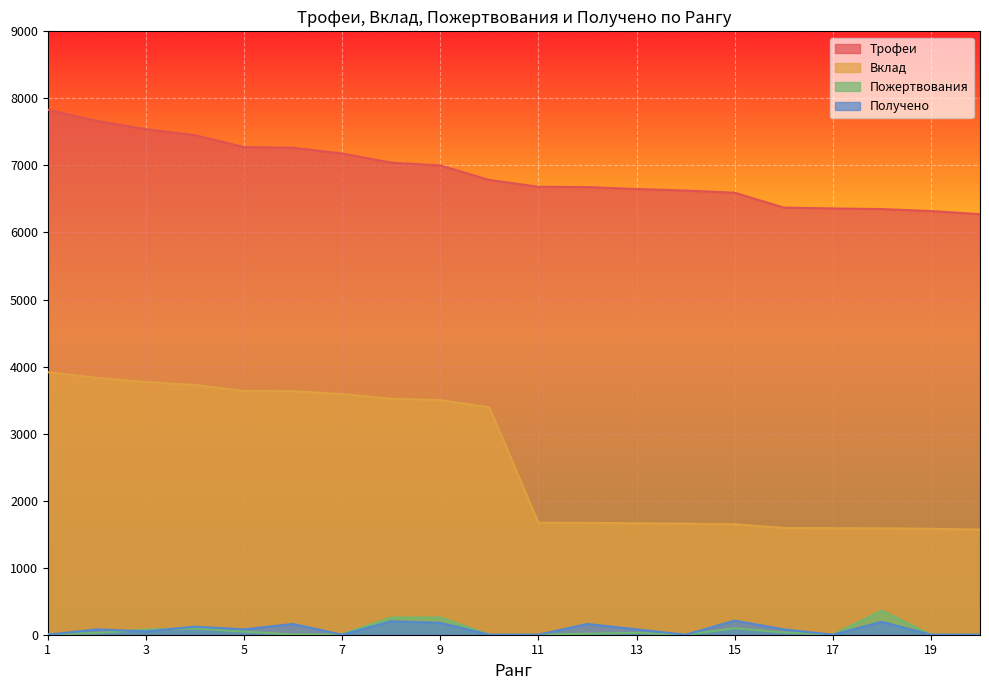

At which label is Пожертвования closest to 179?

8